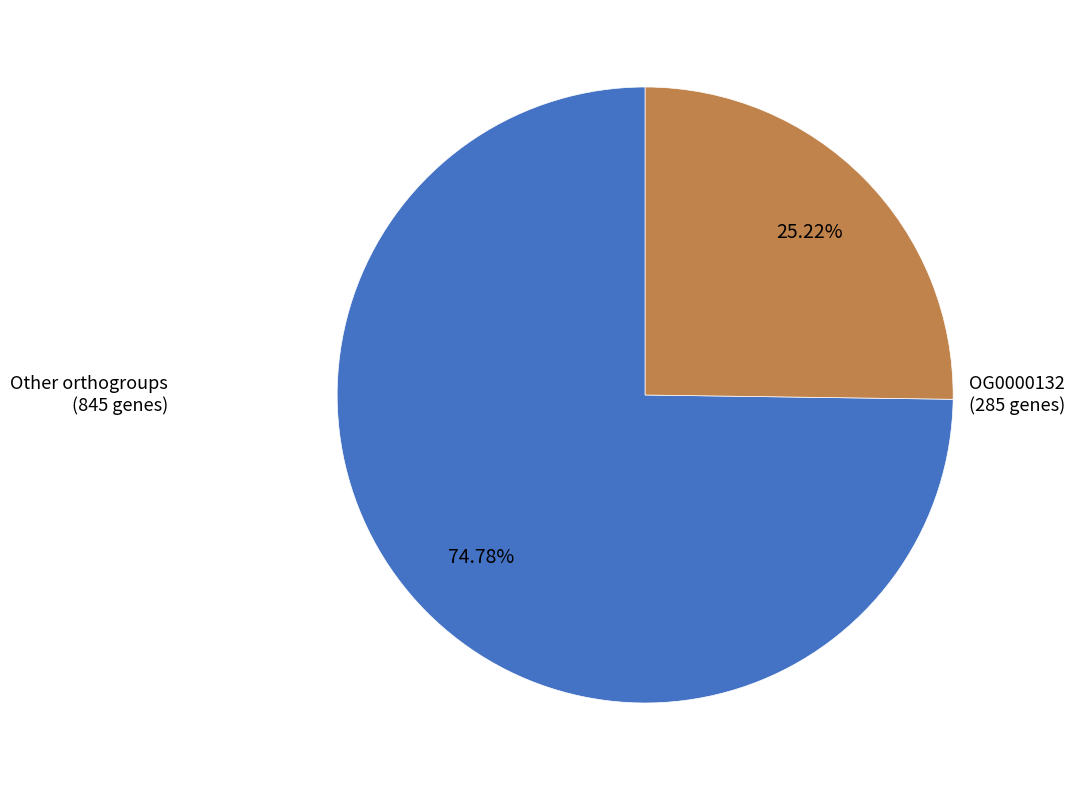

Is there a majority slice in this chart?

Yes